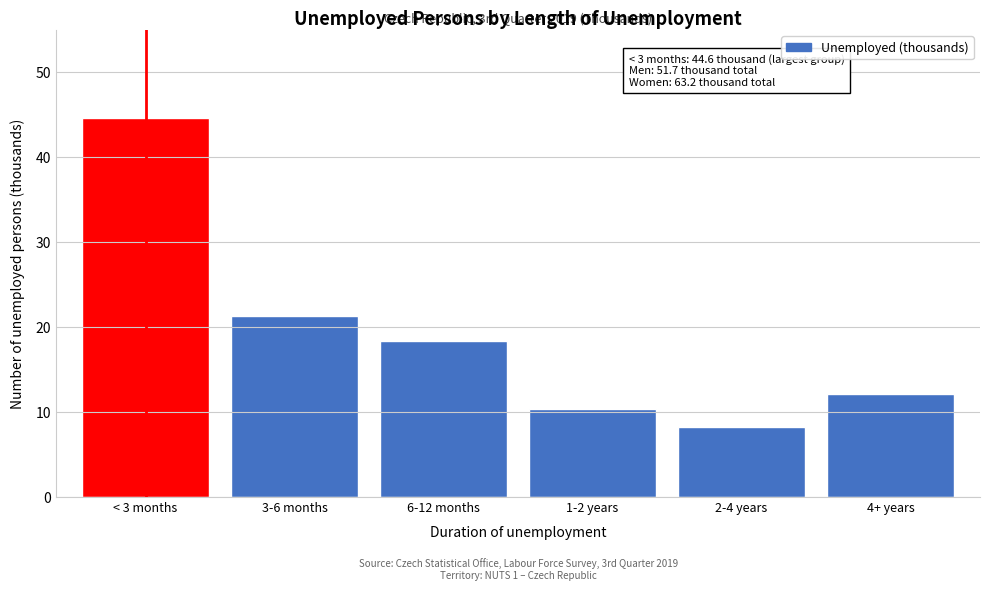

Reading left to right, what are all the values shown in this chart?

44.6	21.2	18.4	10.4	8.2	12.1